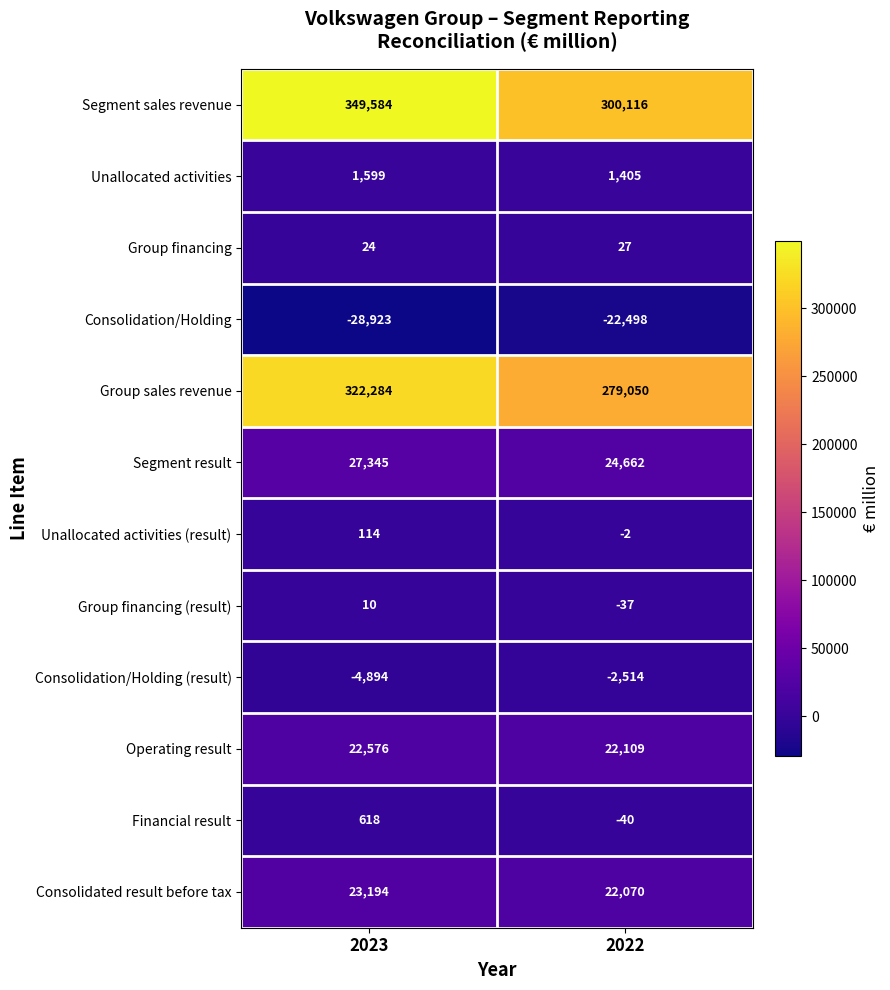

What is the spread (max minus min) of values at 2023?

378507